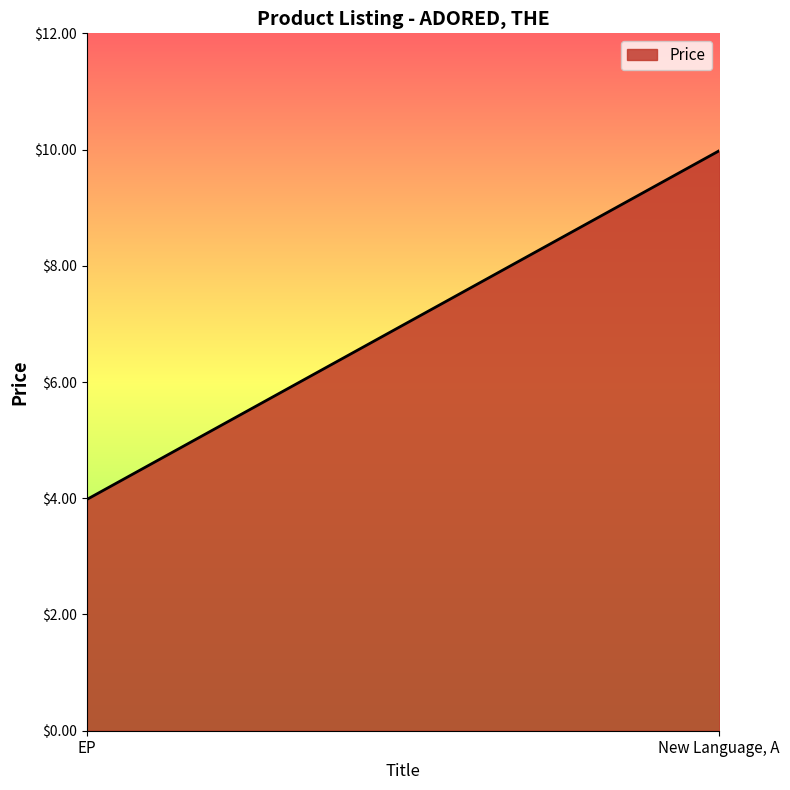

Where is the data nearest to the value 6?

EP